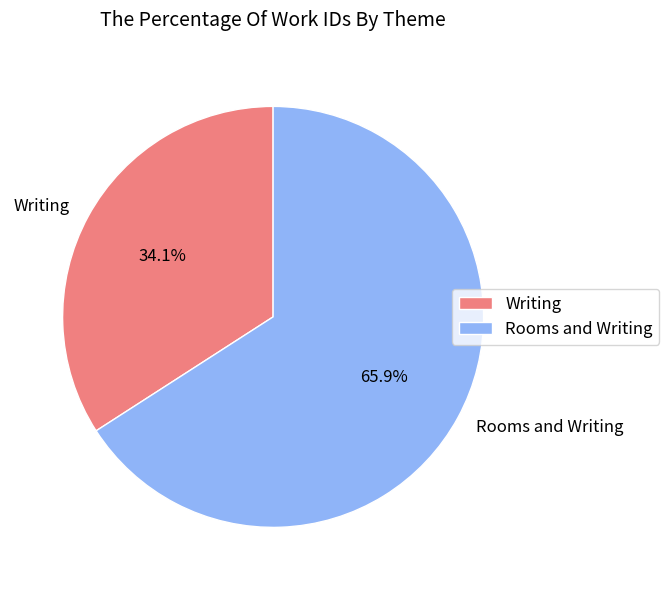

Between Rooms and Writing and Writing, which is larger?

Rooms and Writing